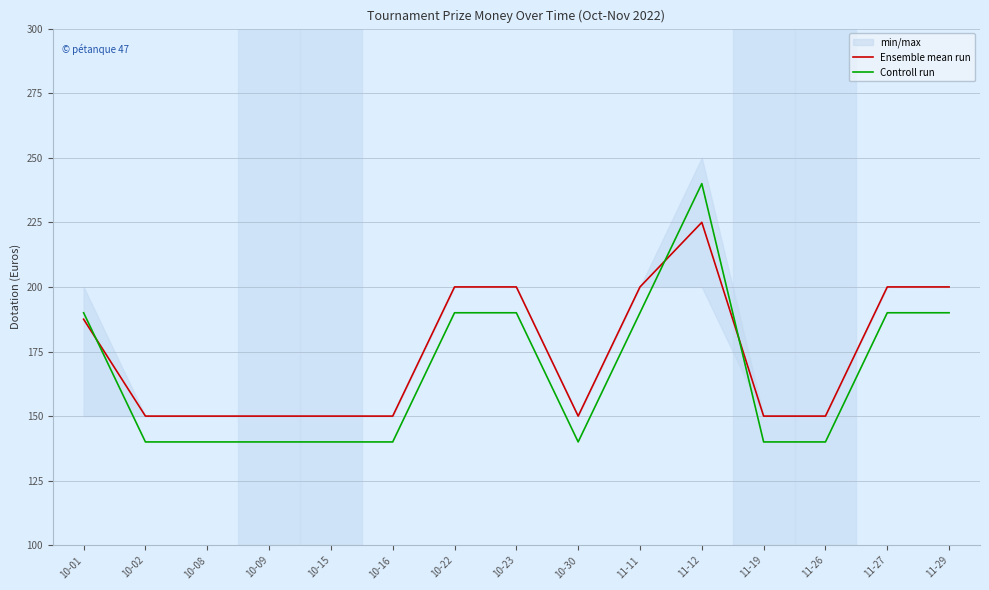

Rank the series at 11-27 from lowest to highest value.

Controll run, Ensemble mean run